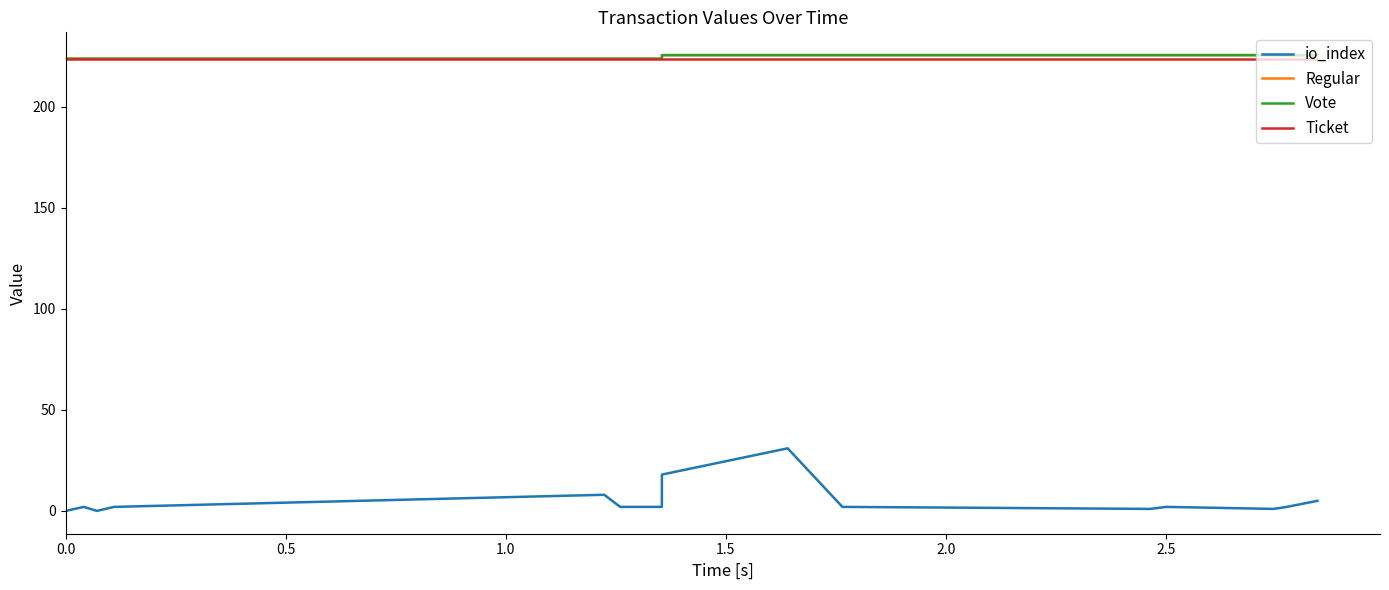

True or false: io_index and Ticket intersect in this chart.

False